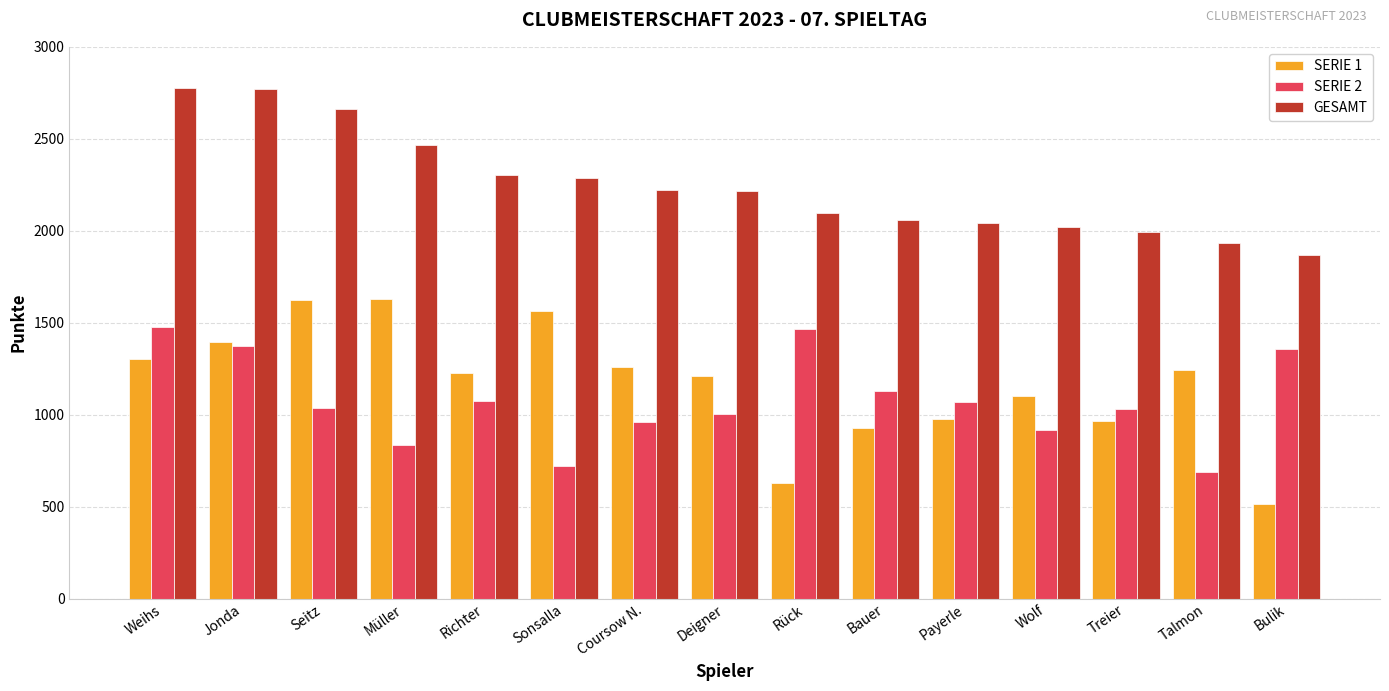

Does the chart contain stacked bars?

No